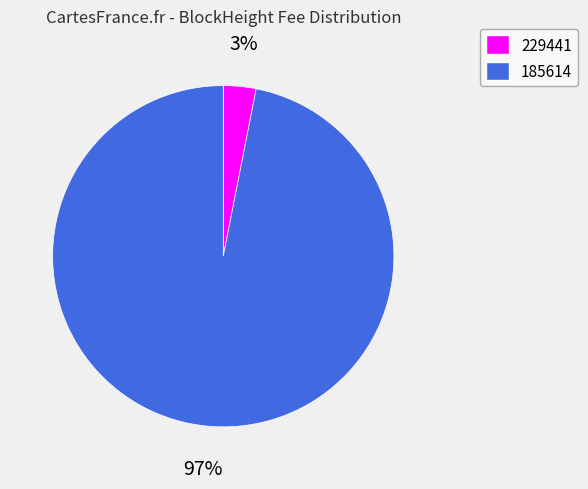

How many slices are in this pie chart?

2